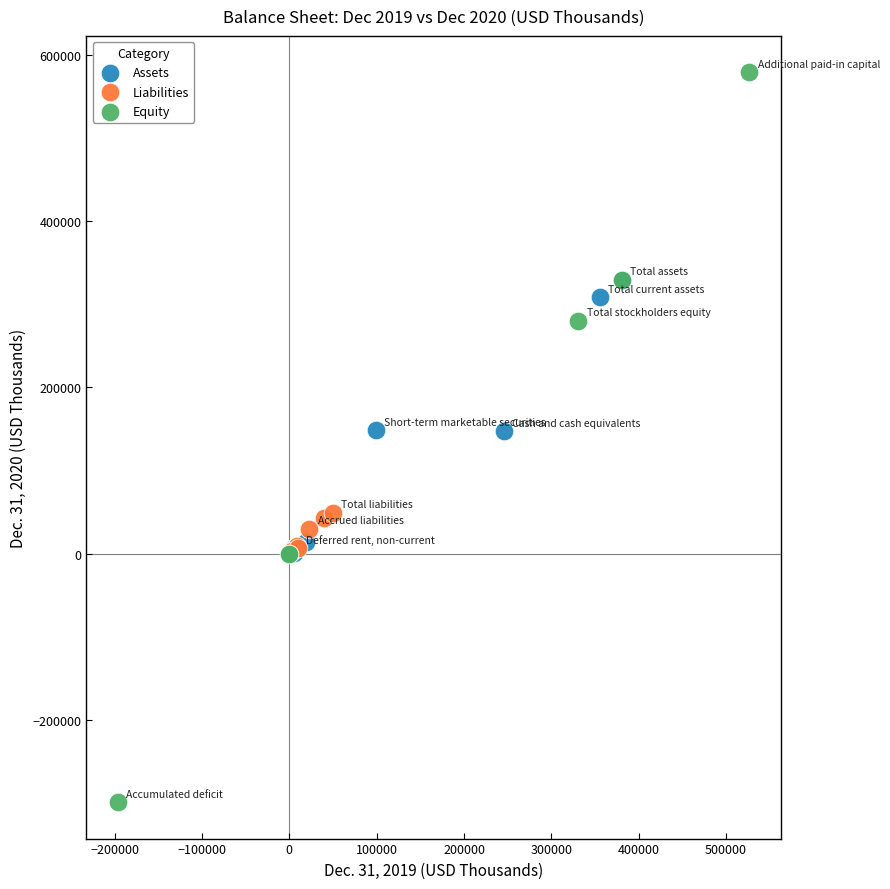

Which series reaches the maximum Y coordinate?

Equity